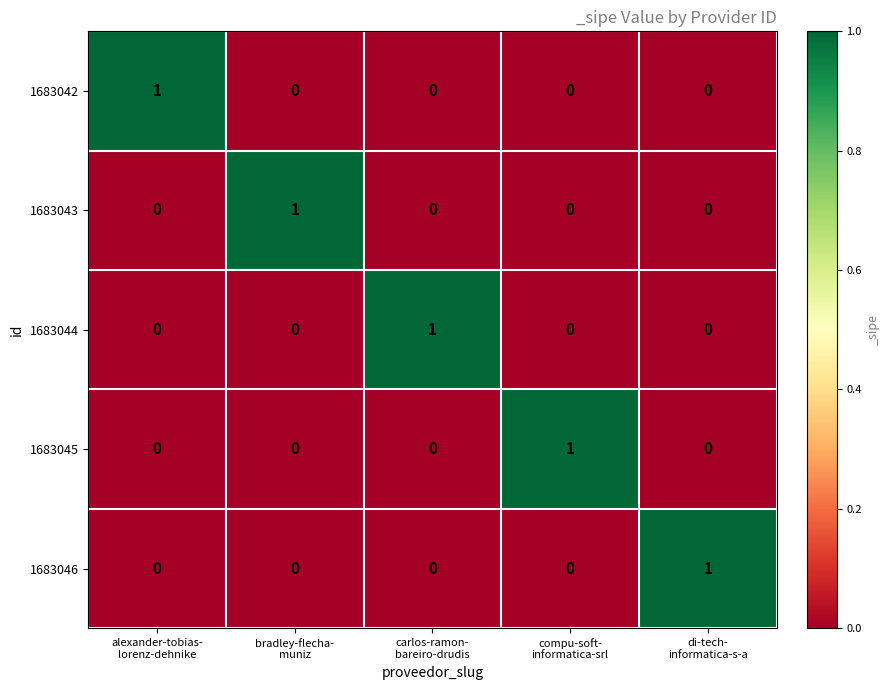

Count the 1683046 values in the range 0 to 1.

5